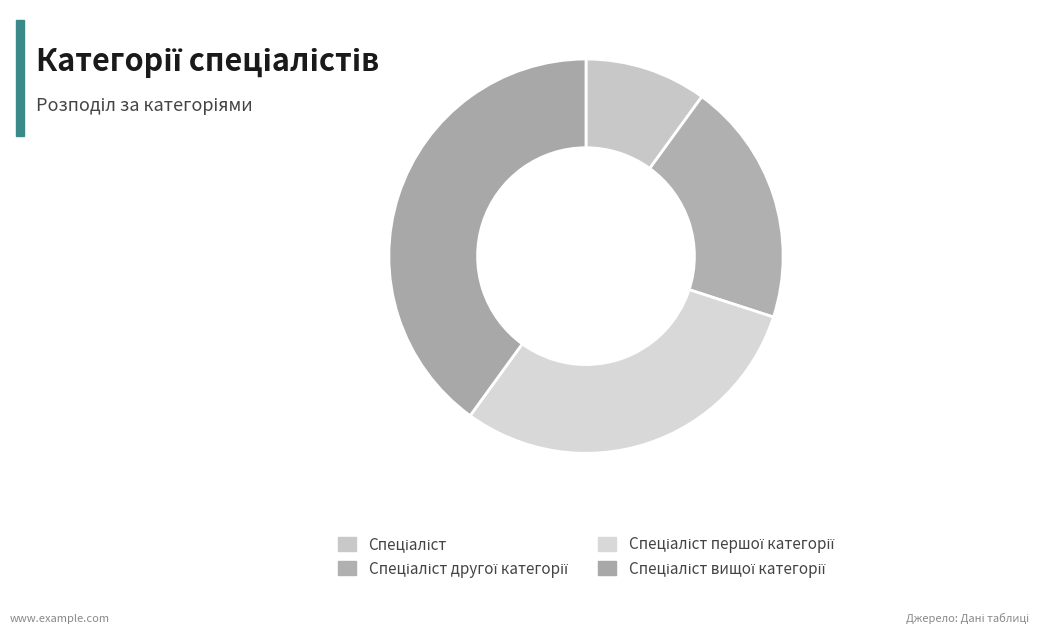

How many segments does this pie chart have?

4